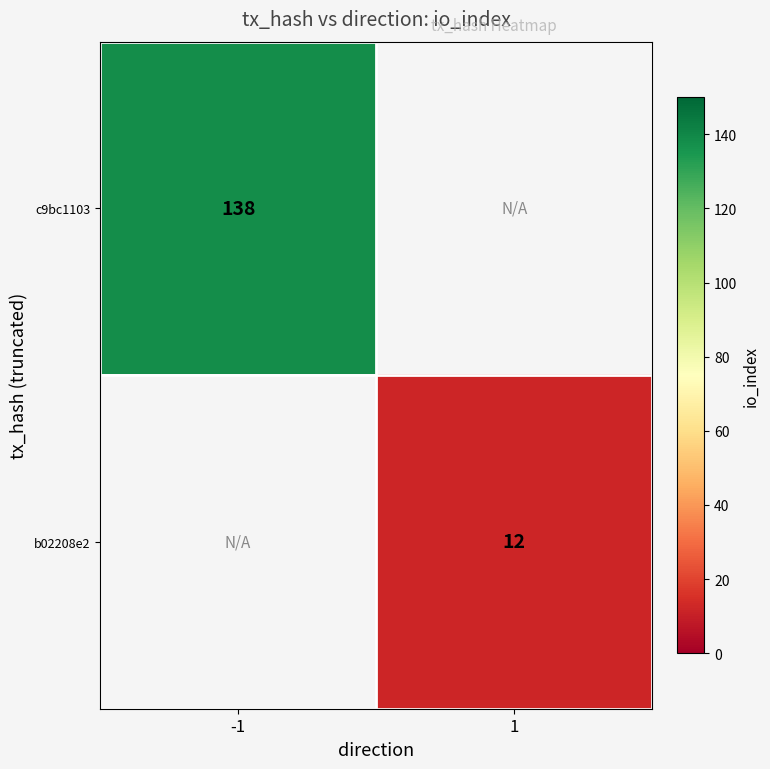

True or false: c9bc1103 has a value of 48 at -1.

False